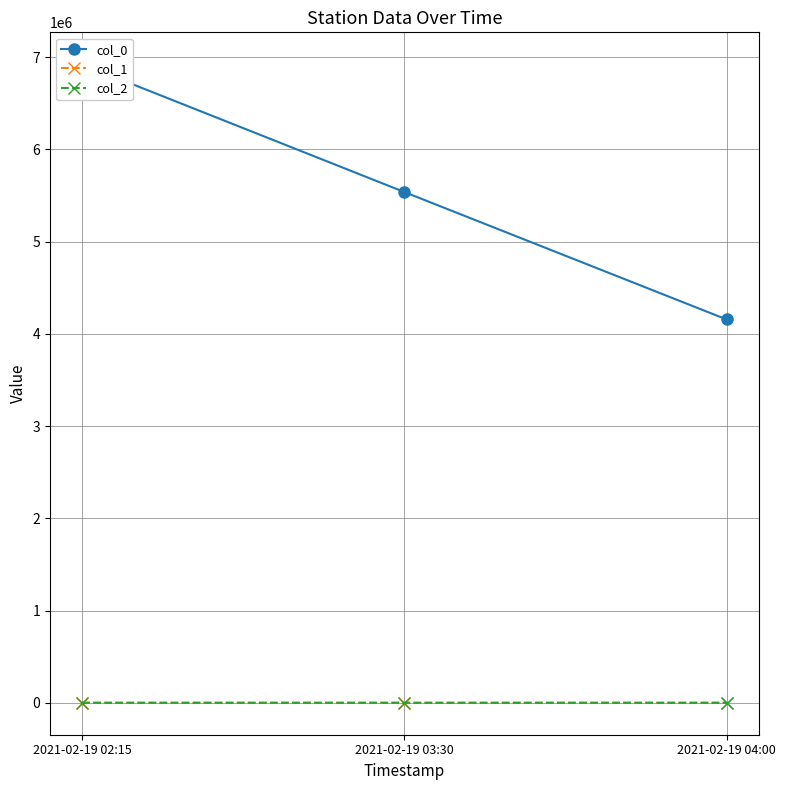

What are all the series names shown in the legend?

col_0, col_1, col_2